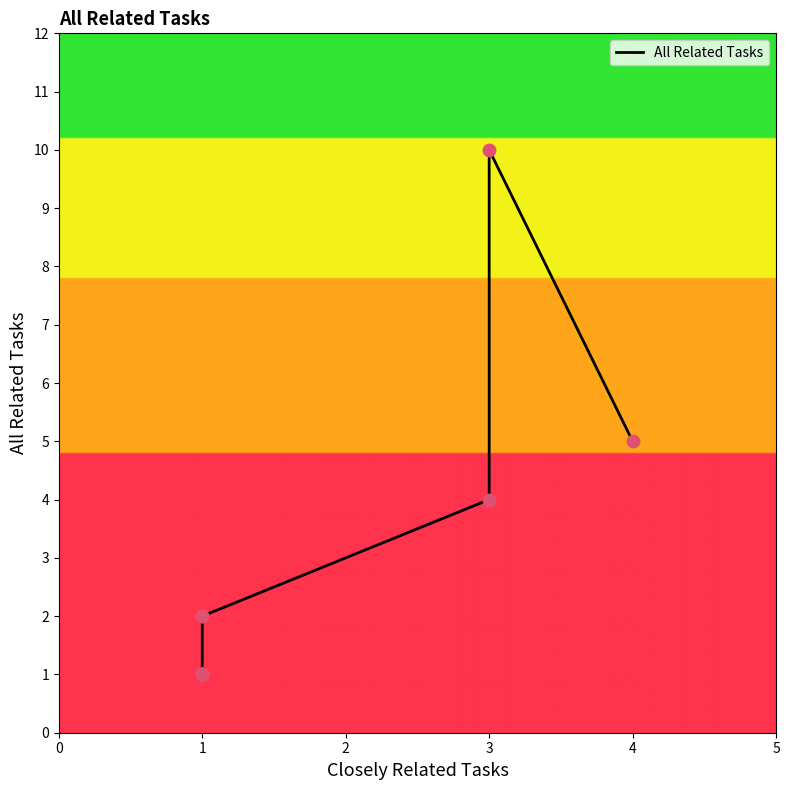

Between 4 and 1, which is larger?

4